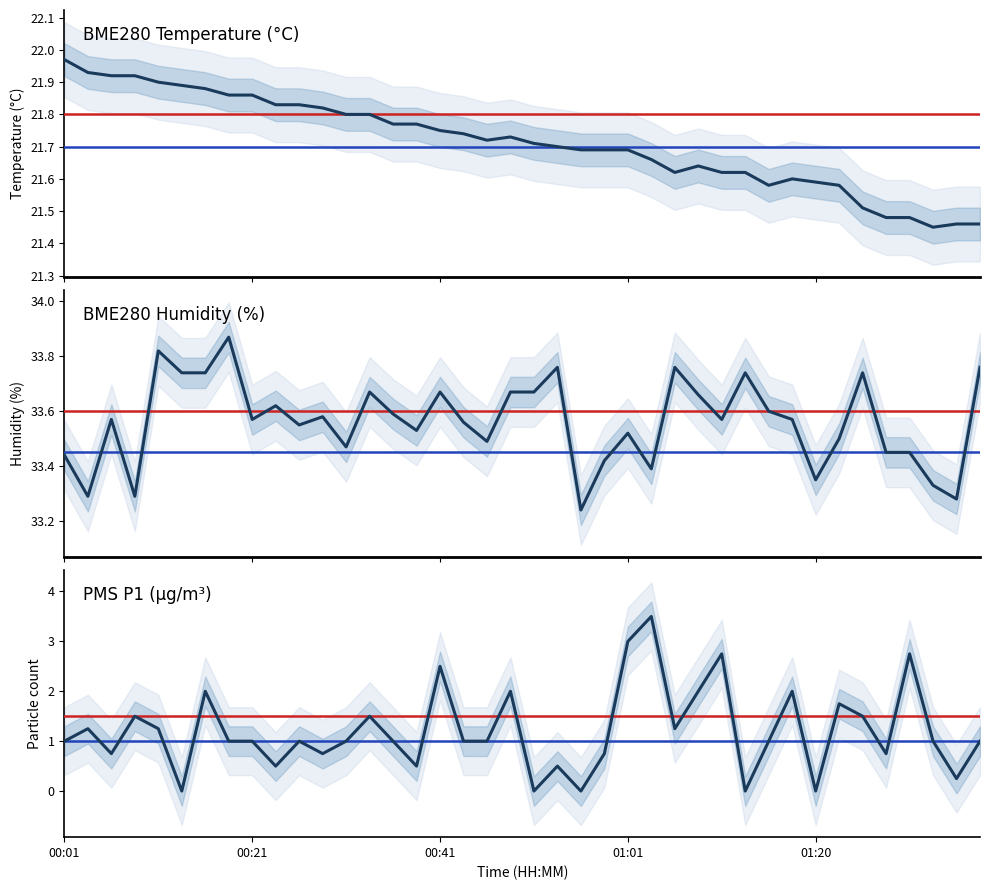

Is this an area chart (filled region under the line)?

No